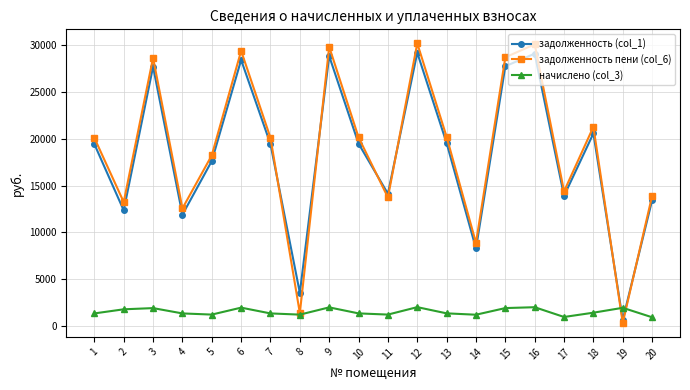

Which series ends up on top after the final intersection of задолженность (col_1) and начислено (col_3)?

задолженность (col_1)